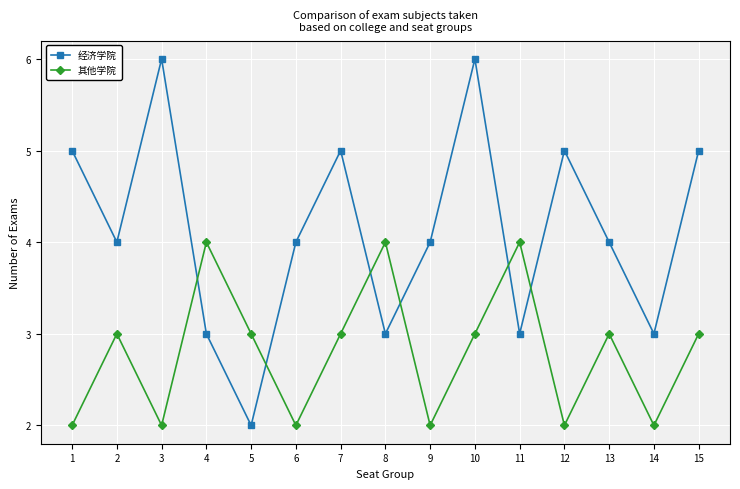

What is the highest value of the 其他学院 series?

4